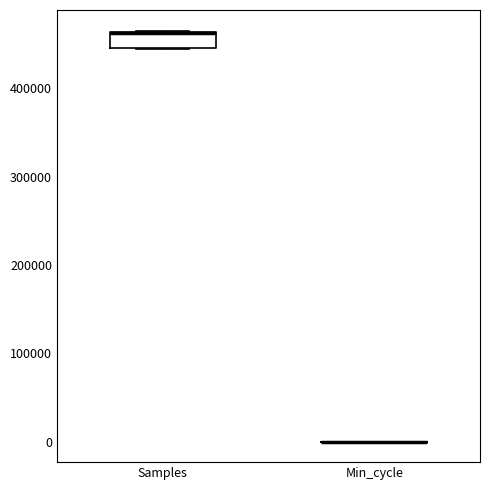

Reading left to right, read every box against the y-axis: the position of its median line, the range the box covers, and the ends of its whiskers. The values are not printed on the chart, so give them approximately, as read against the axis.

Samples: median 460000 (drawn on the box's upper edge), box 440000 to 460000, whiskers 440000 to 470000
Min_cycle: box collapsed to a line at 0, whiskers 0 to 0